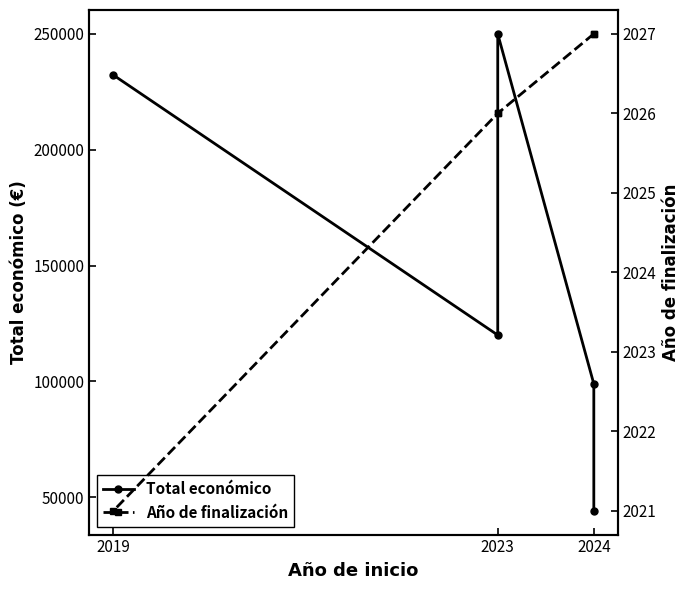

How many lines are shown in the chart?

2